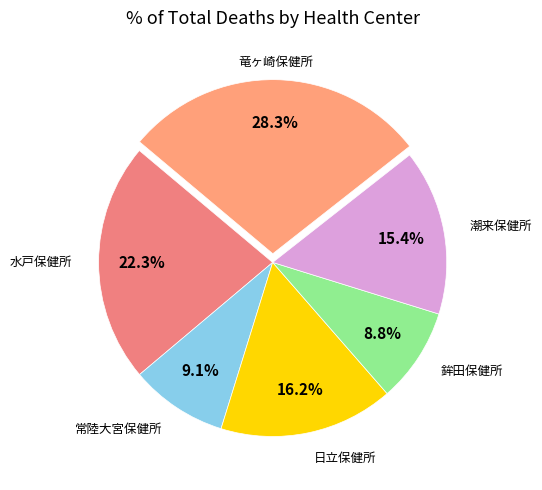

Which has a higher value, 日立保健所 or 潮来保健所?

日立保健所